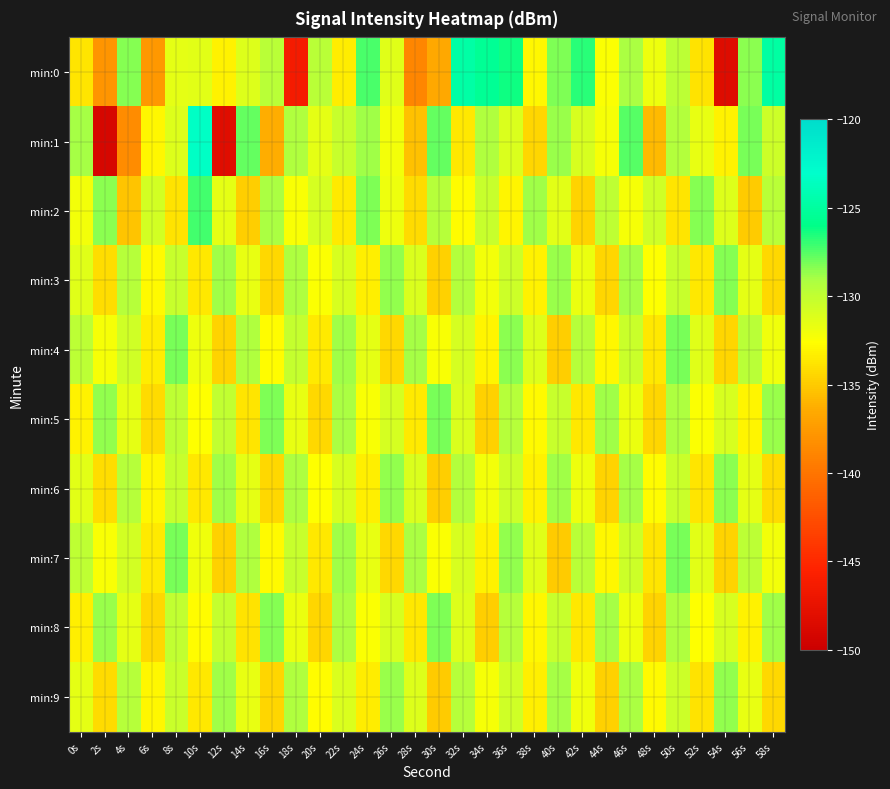

At 8s, list the series in order from smallest to largest.

min:2, min:0, min:1, min:9, min:6, min:3, min:8, min:5, min:4, min:7